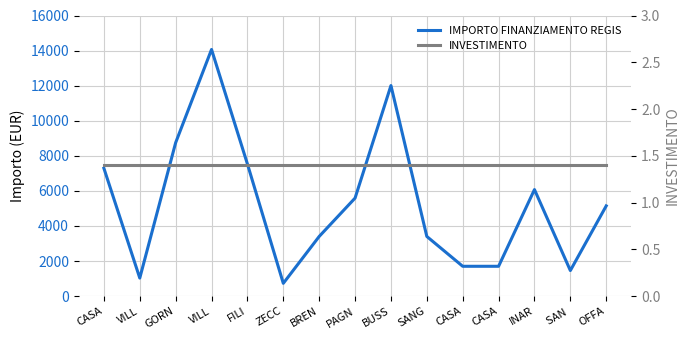

What is the label of the 2nd point from the right?

SAN 